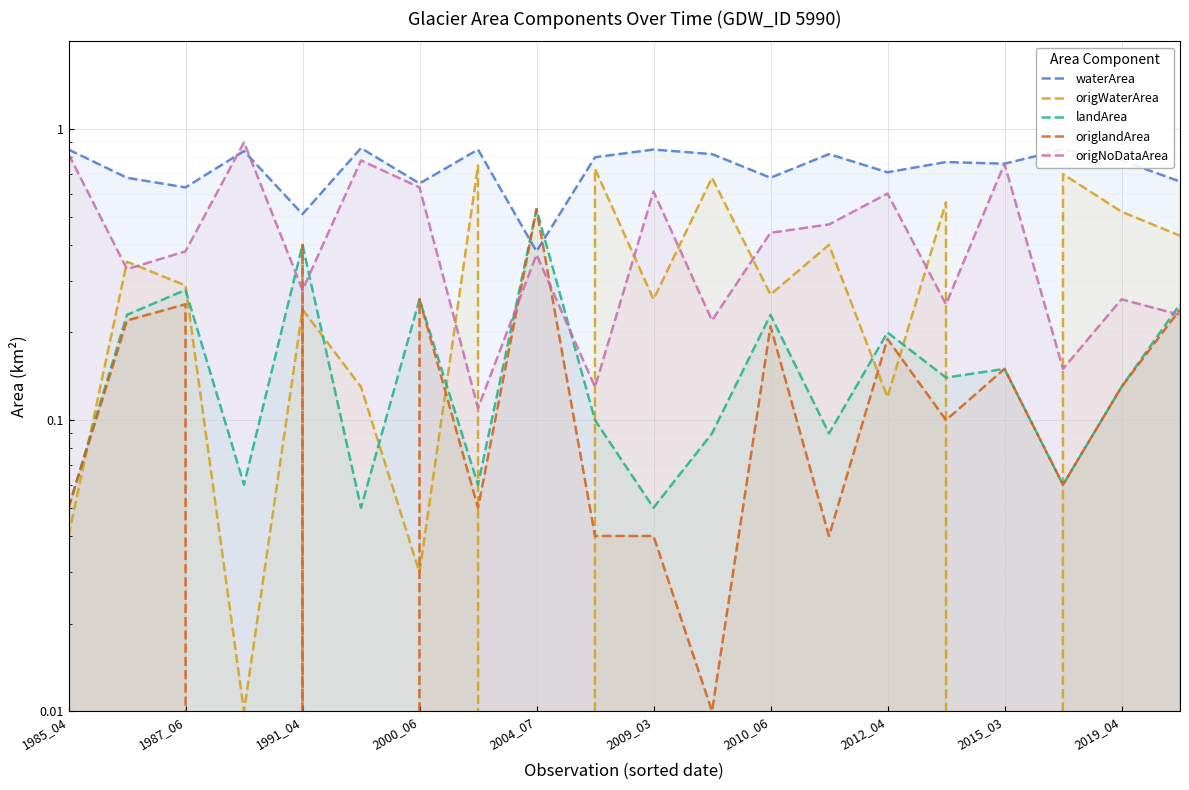

What is the maximum value for origWaterArea?

0.8